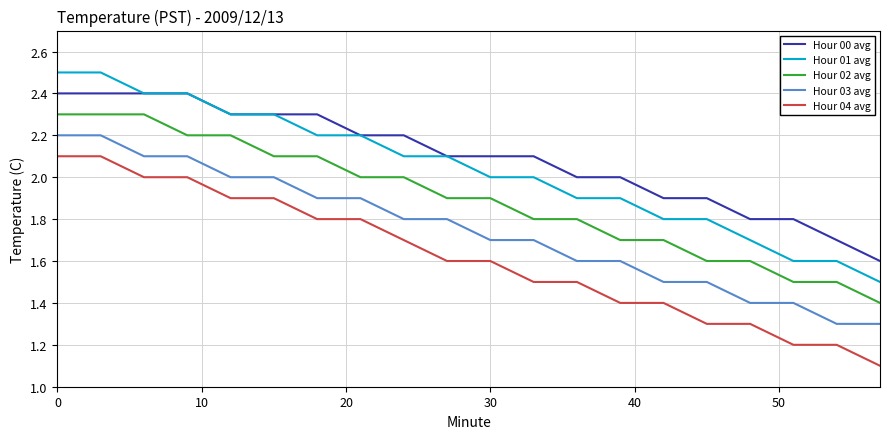

List the series in order of their peak value, lowest first.

Hour 04 avg, Hour 03 avg, Hour 02 avg, Hour 00 avg, Hour 01 avg